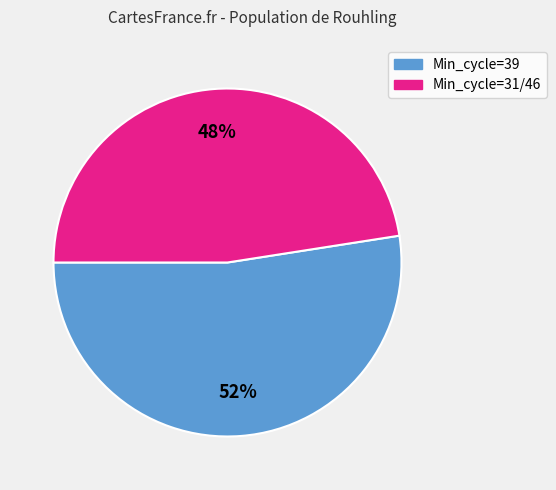

Is there any slice that represents more than half of the pie?

Yes